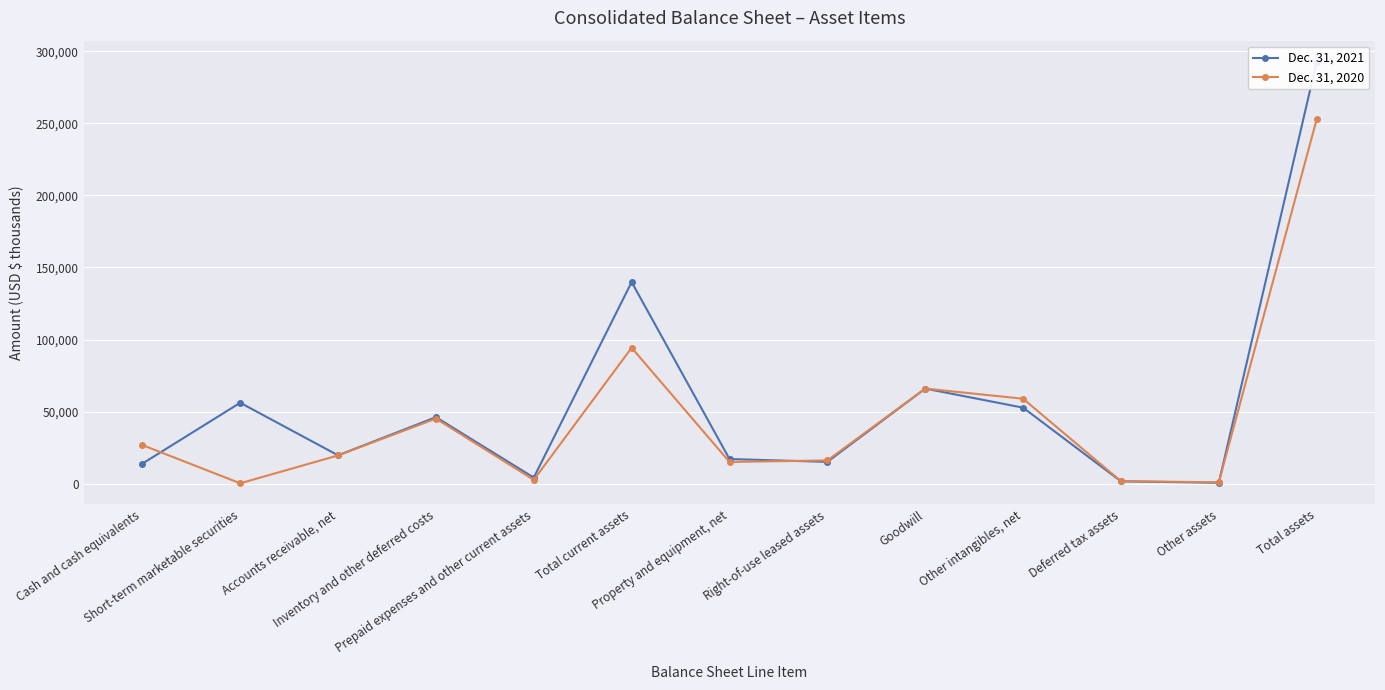

Where is the first local minimum for Dec. 31, 2021?

Accounts receivable, net